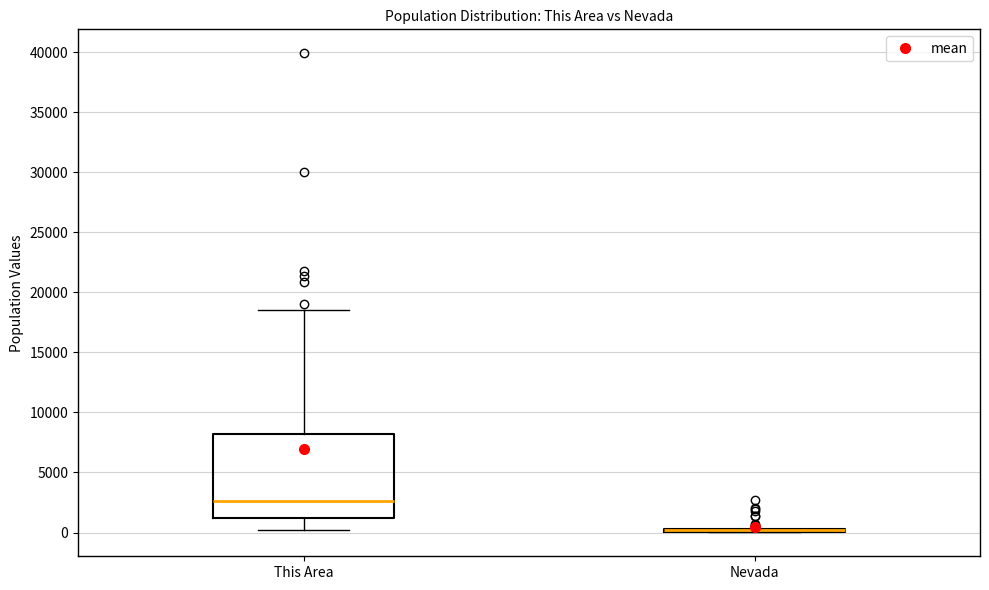

Comparing the boxes themselves (not the whiskers), which one is the tallest?

This Area